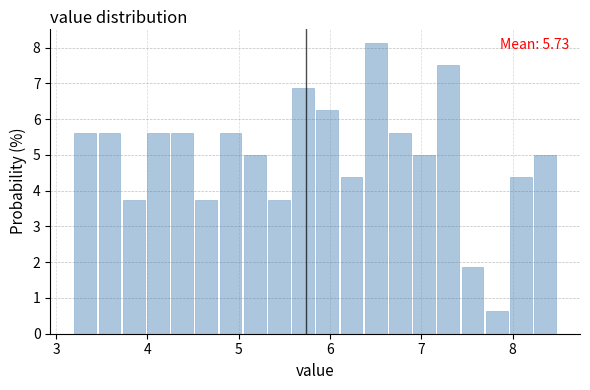

Around what value on the x-axis is the tallest bar? Give the approximate position of its centre, as read against the axis.

6.5